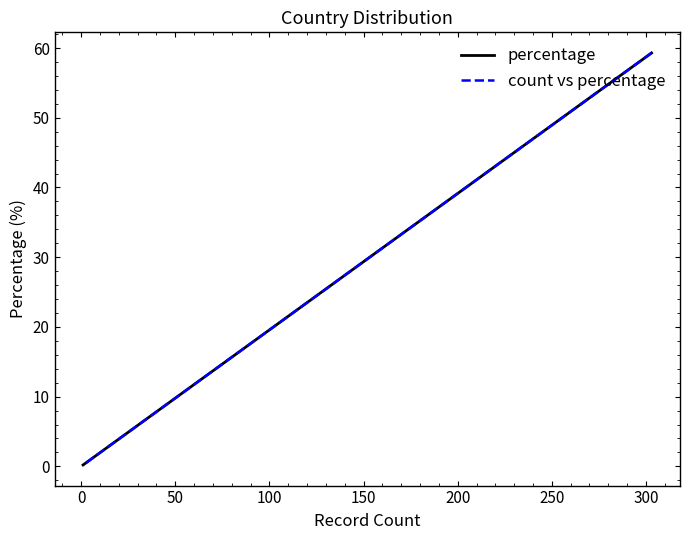

True or false: count vs percentage has more than 2 interior local peaks.

False